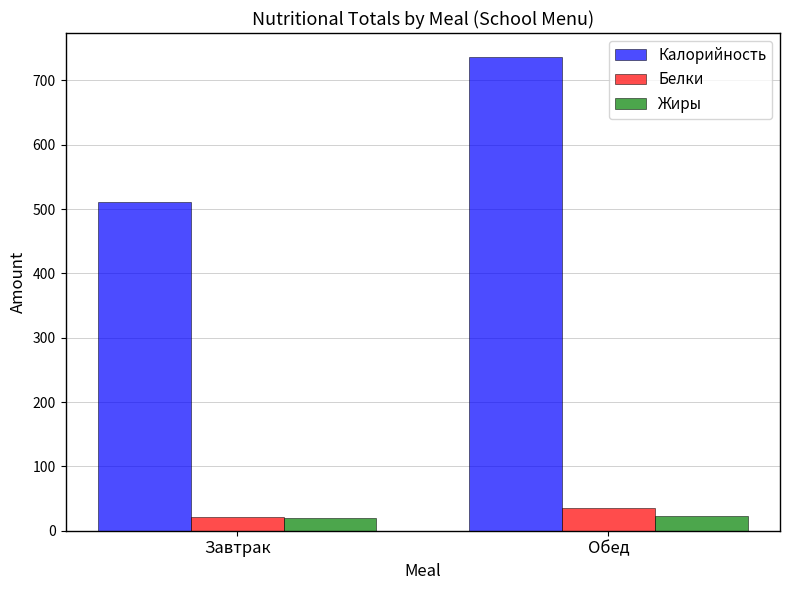

What is the label of the 2nd bar from the right?

Завтрак